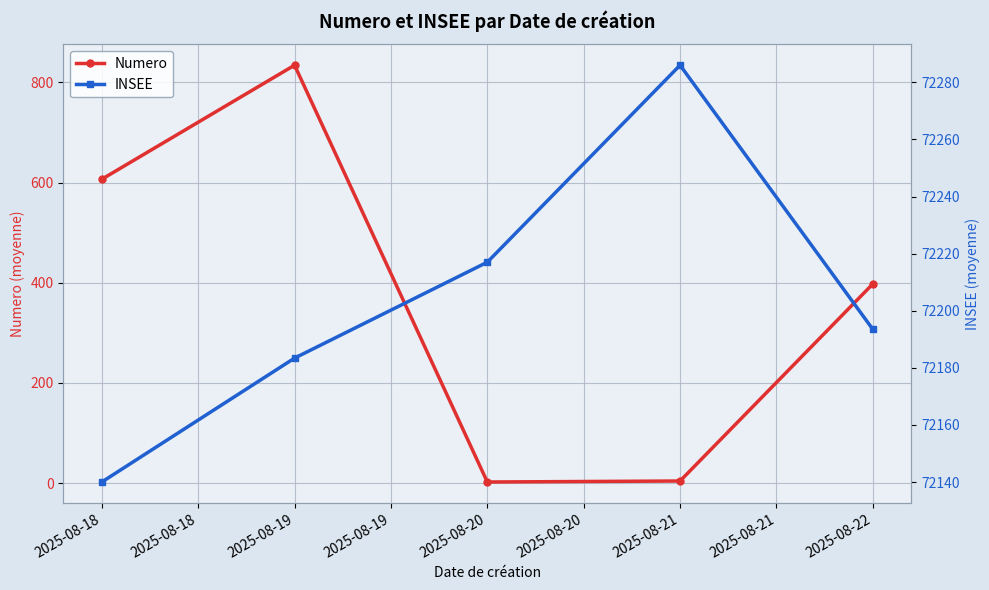

How many values in the Numero series are below 397?

2